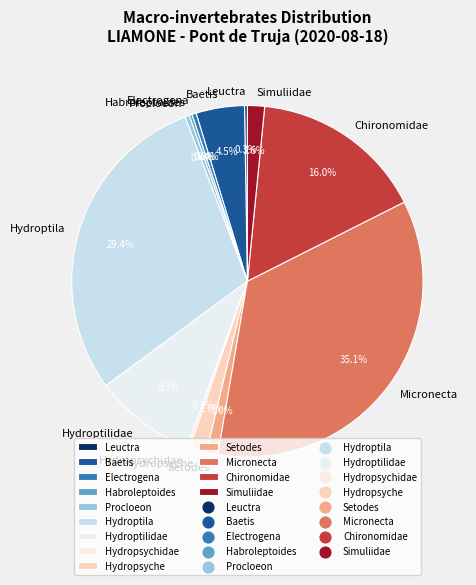

Do Electrogena and Baetis together represent more than half of the pie?

No